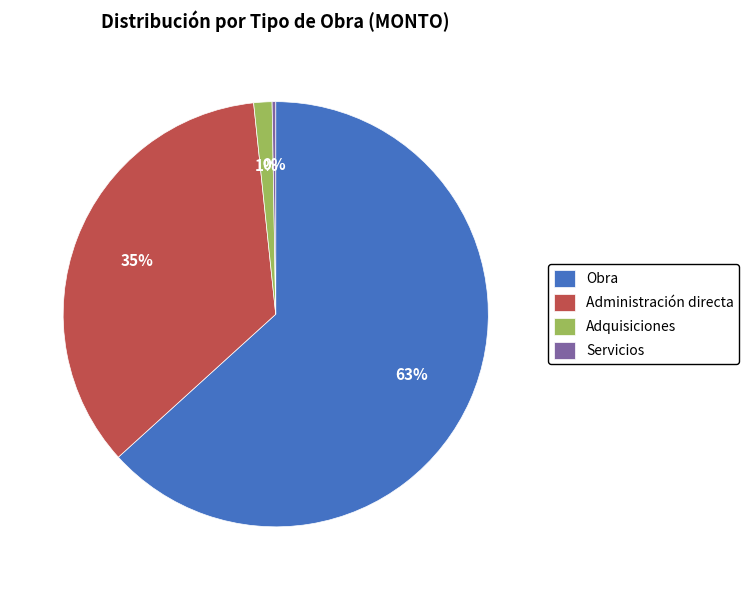

The Adquisiciones slice represents 1% of the pie. True or false?

True